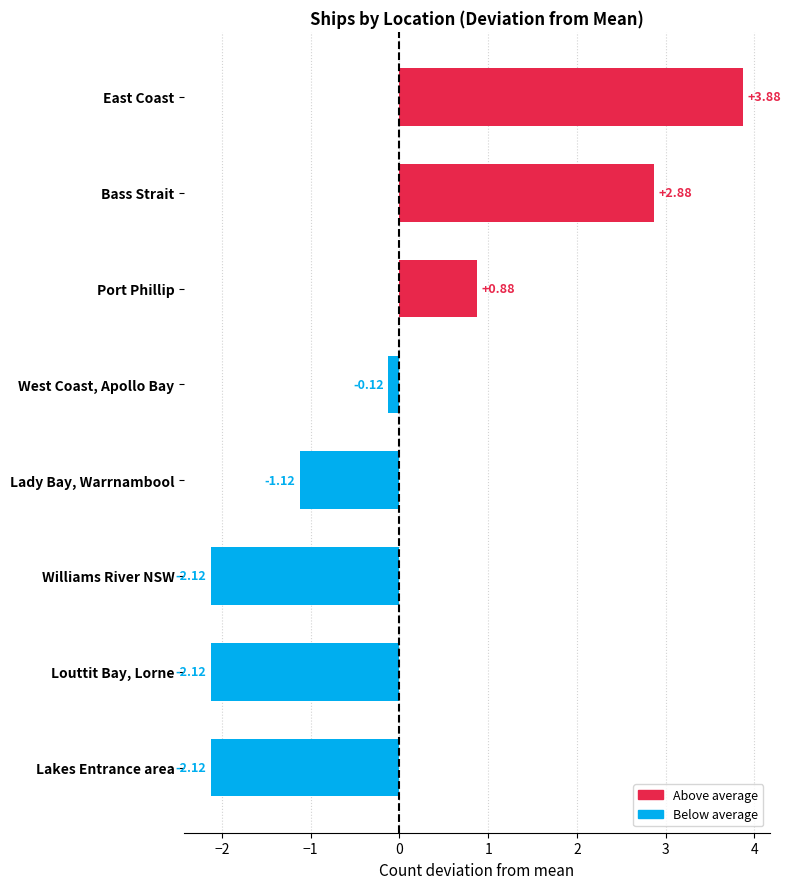

How many positive values are there?

3